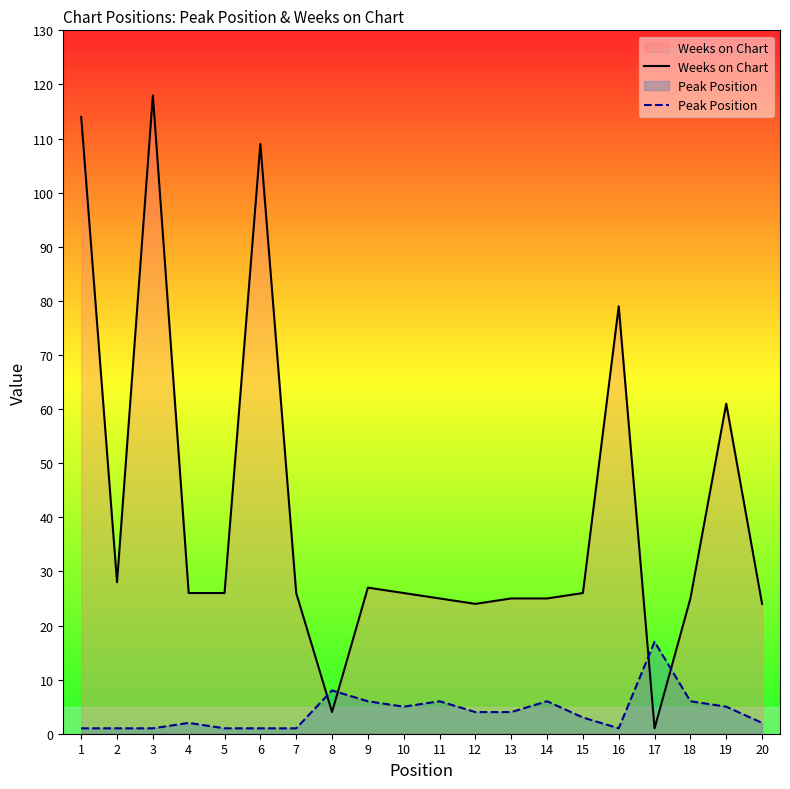

In Weeks on Chart, how many points are higher than both neighbors (excluding endpoints)?

5